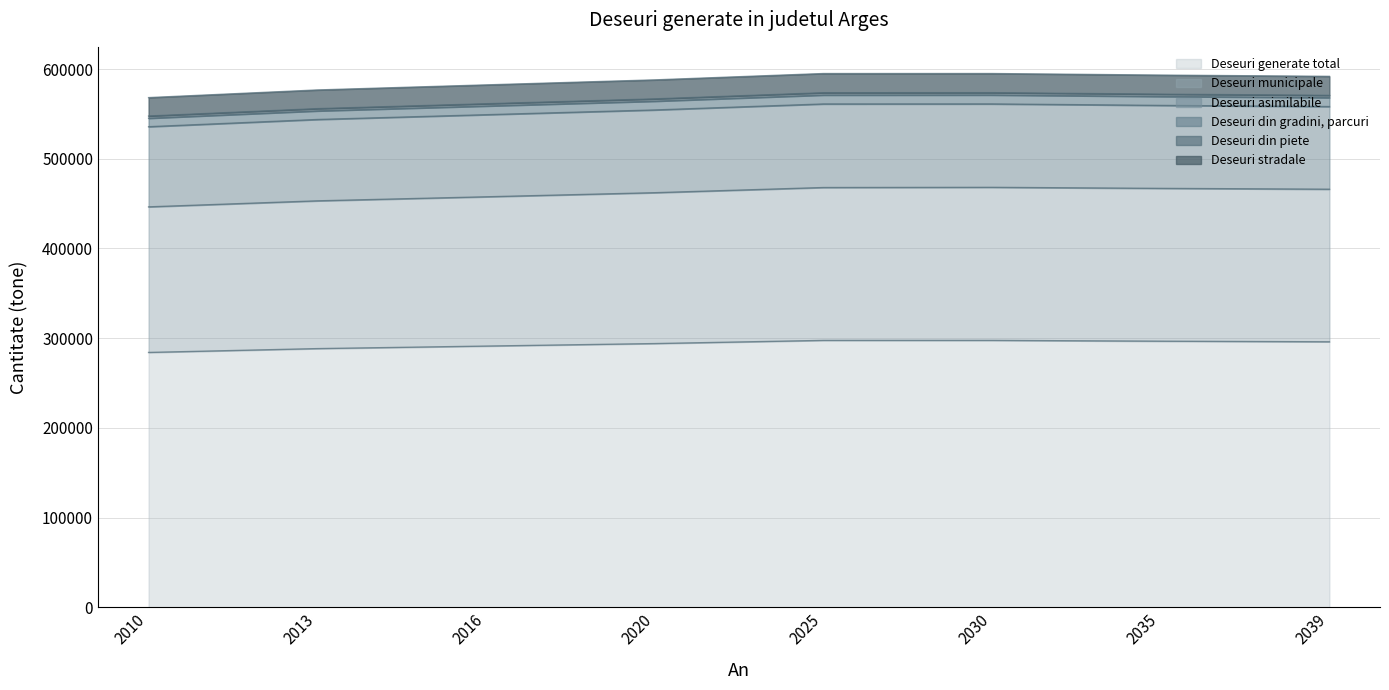

Does the chart display data point markers on the line(s)?

No